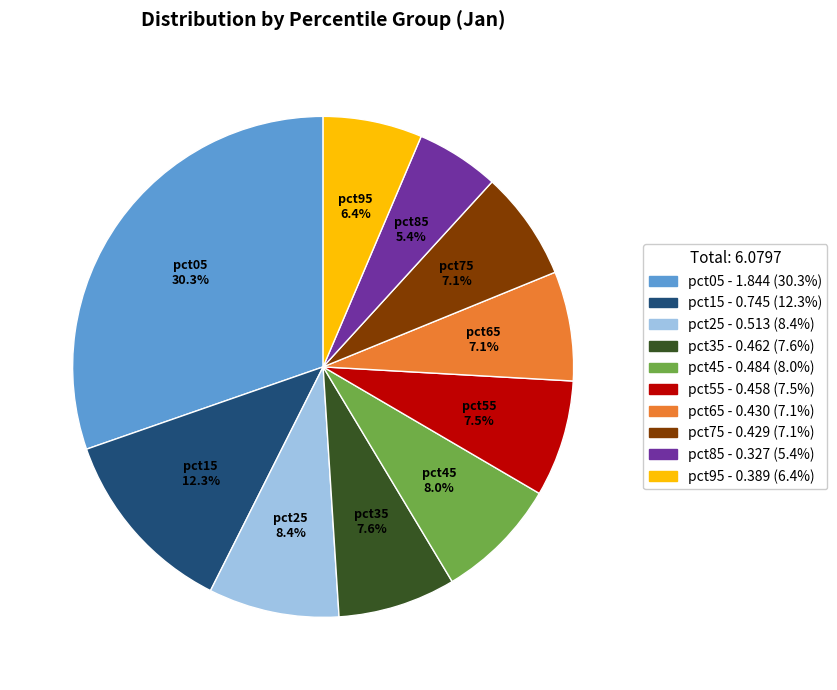

To the nearest percent, what is the difference between the largest and smallest slice percentages?

25%